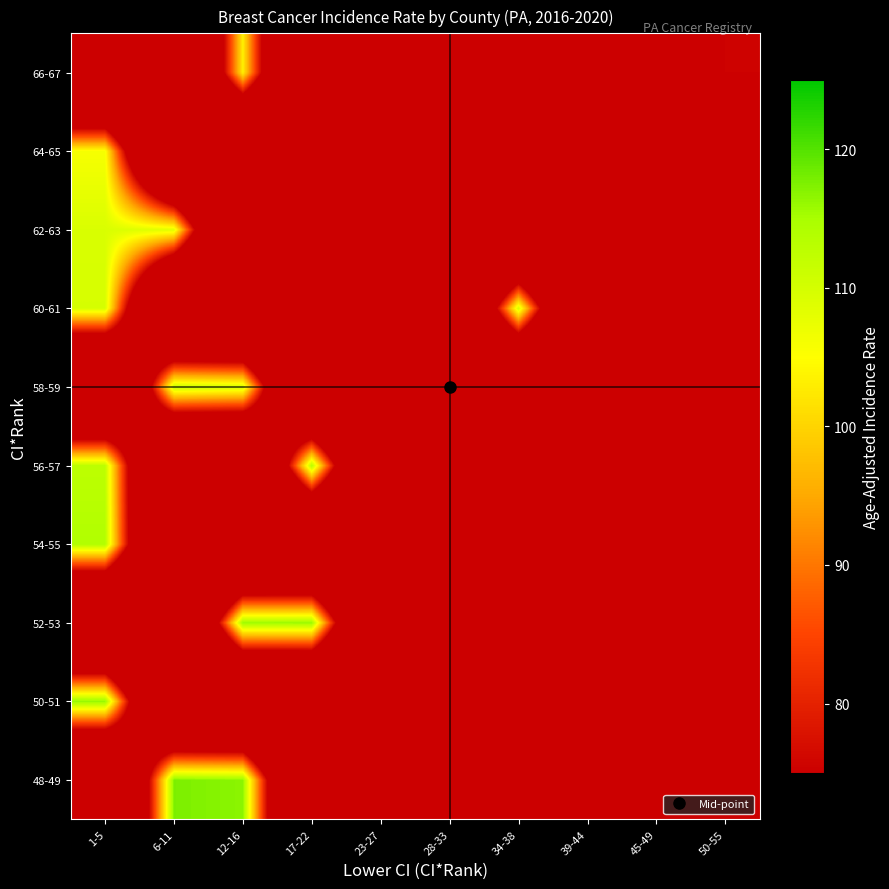

What is the total value across all series at 34-38?

109.8